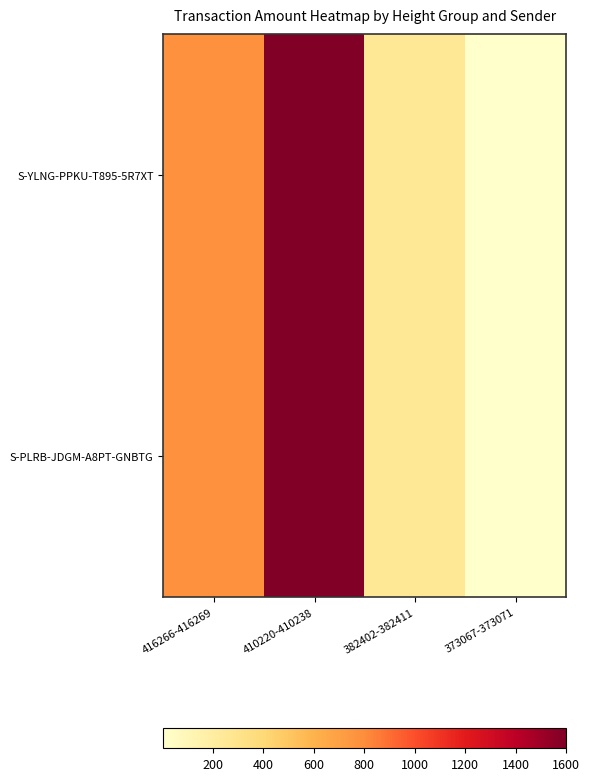

At how many categories does at least one series exceed 1010?

1